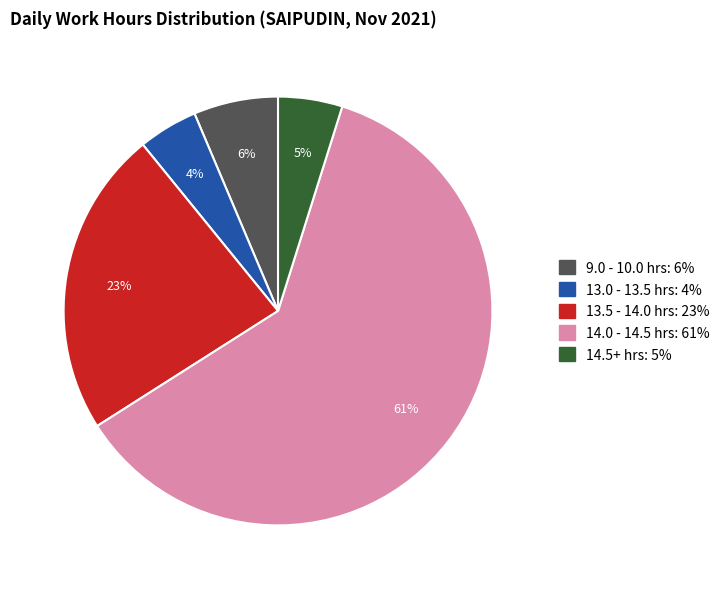

Count the number of slices in the pie.

5